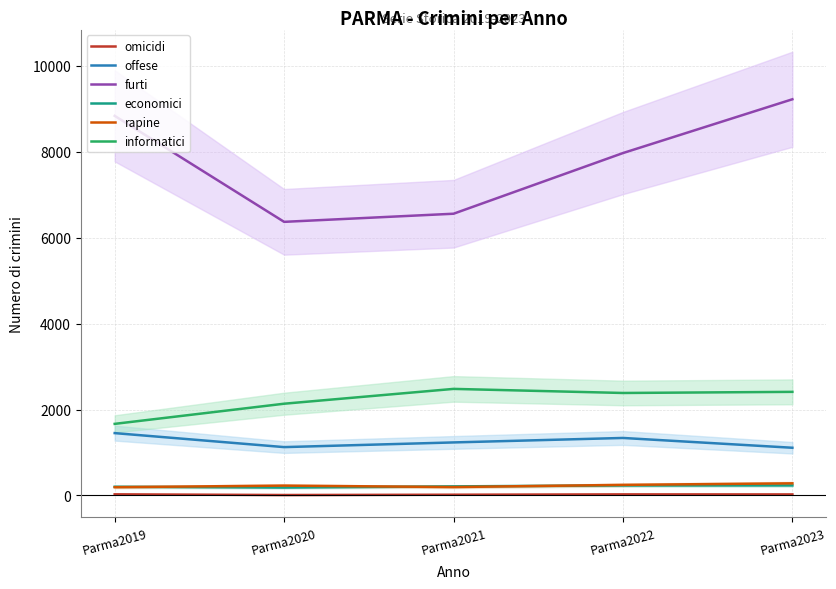

What is the maximum value shown in the chart?

9222